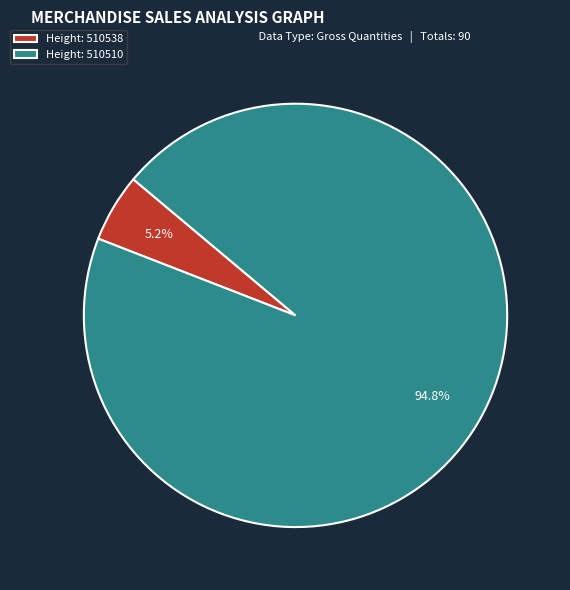

Count the number of slices in the pie.

2